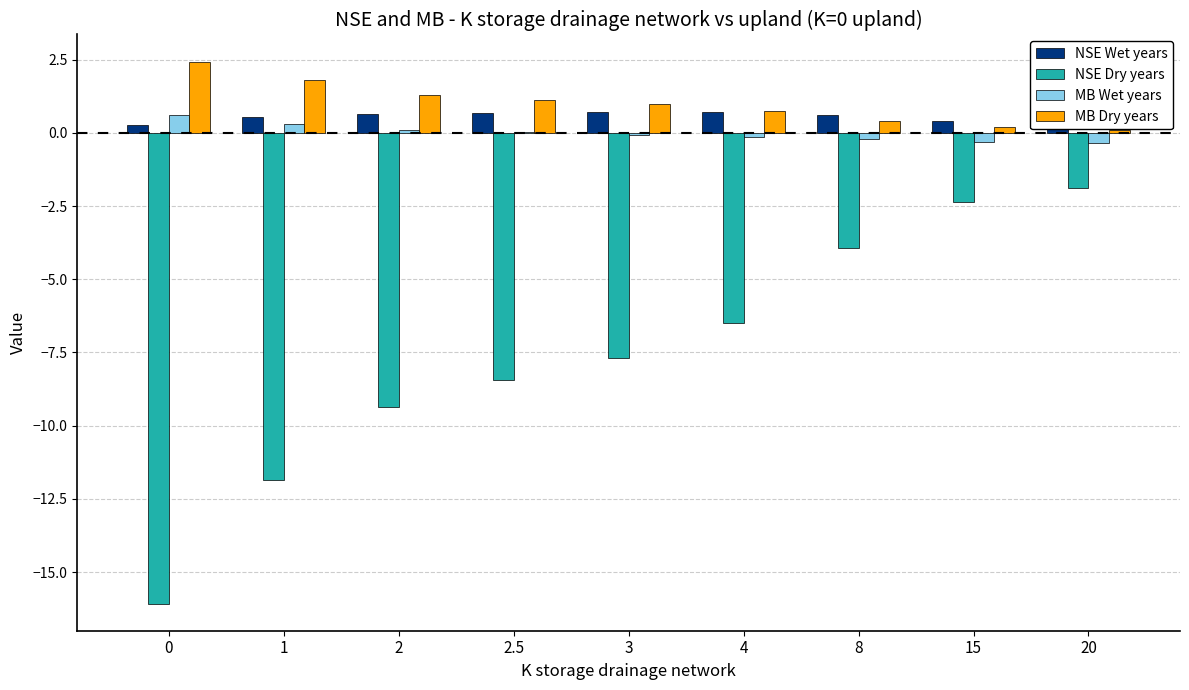

Between 2.5 and 8, which series saw the biggest shift?

NSE Dry years